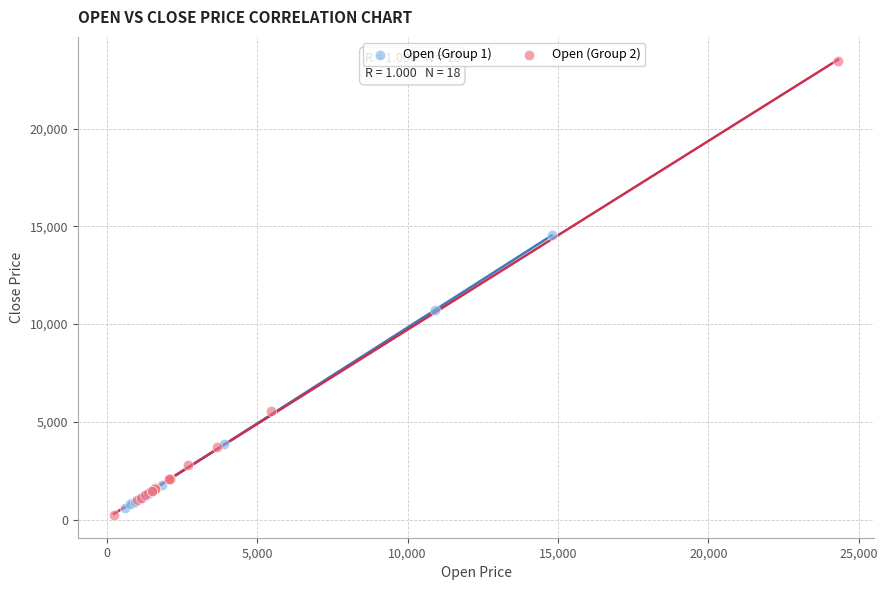

Which series reaches the maximum Y coordinate?

Open (Group 2)